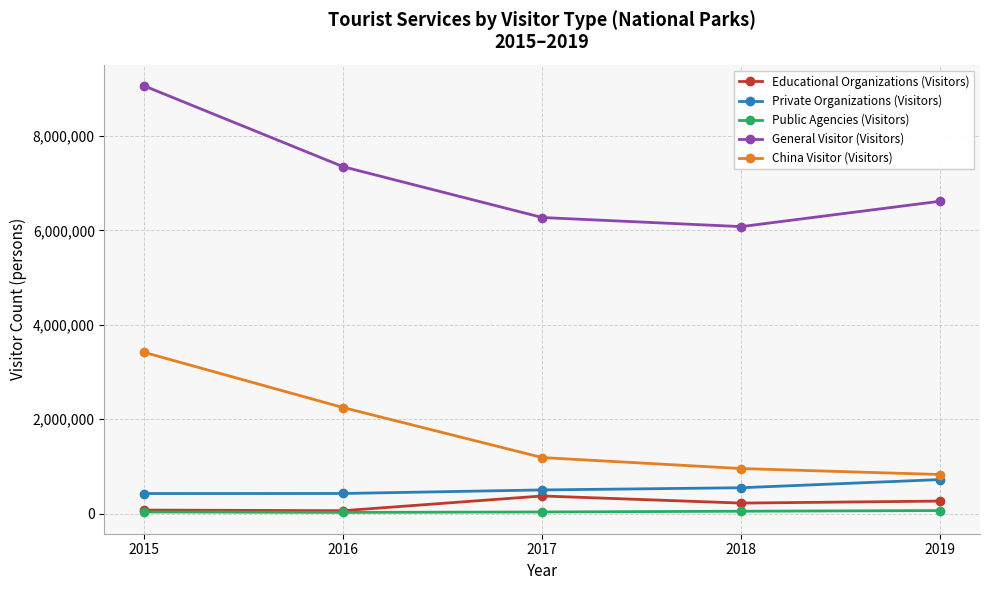

At which category is the sum across all series the highest?

2015